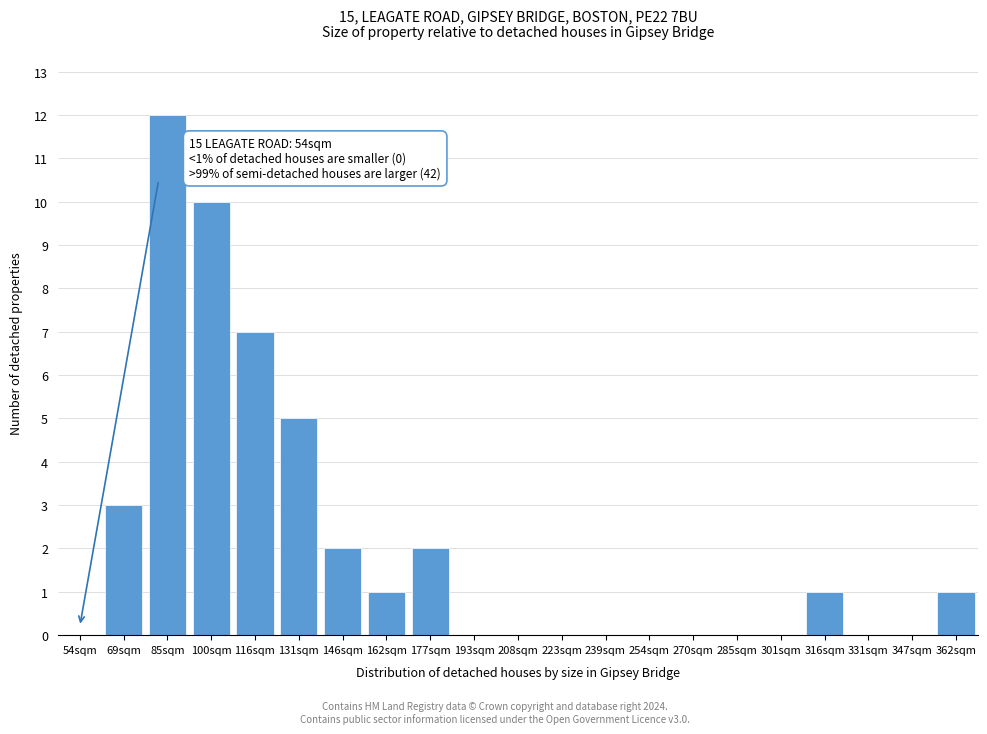

Reading left to right, transcribe all the data shown in this chart.

54sqm=0	69sqm=3	85sqm=12	100sqm=10	116sqm=7	131sqm=5	146sqm=2	162sqm=1	177sqm=2	193sqm=0	208sqm=0	223sqm=0	239sqm=0	254sqm=0	270sqm=0	285sqm=0	301sqm=0	316sqm=1	331sqm=0	347sqm=0	362sqm=1